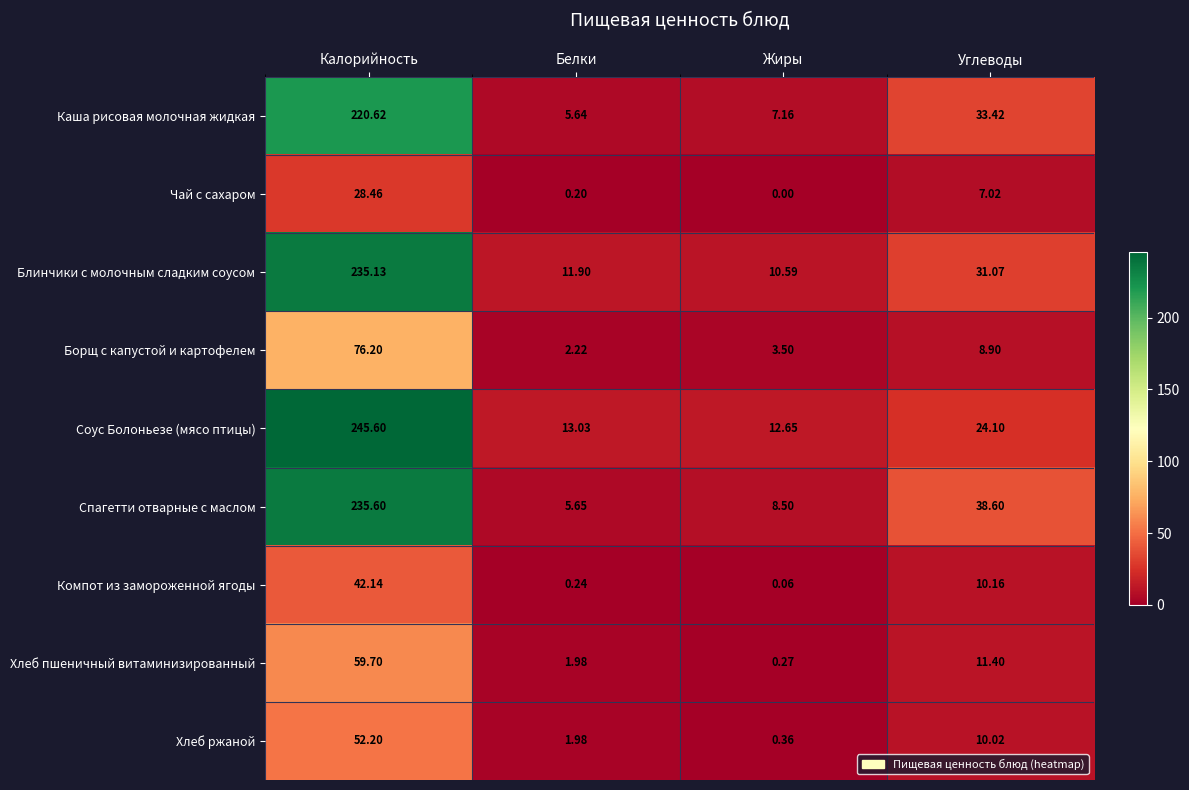

Which label corresponds to the smallest value in the chart?

Жиры